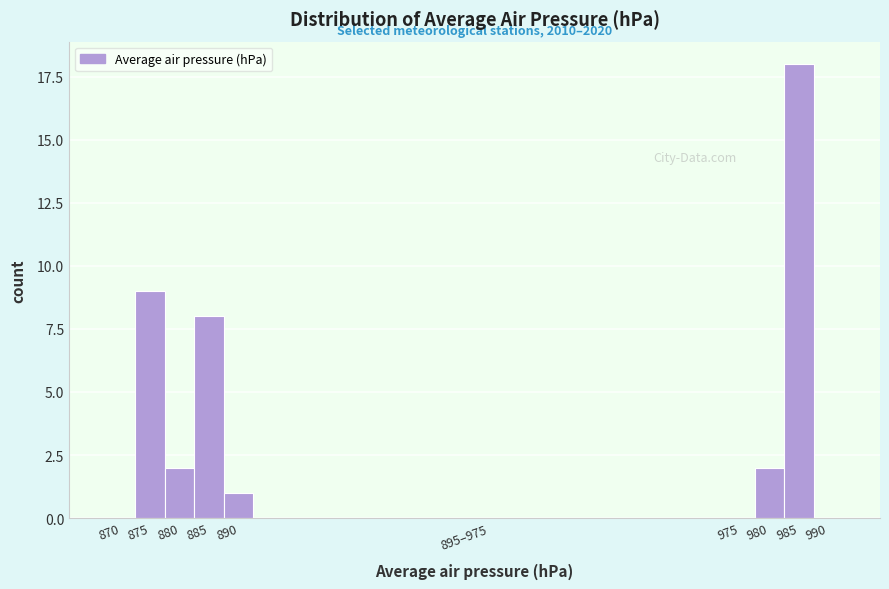

Reading left to right, extract all data points from this chart.

870=0	875=9	880=2	885=8	890=1	895–975=0	975=0	980=2	985=18	990=0